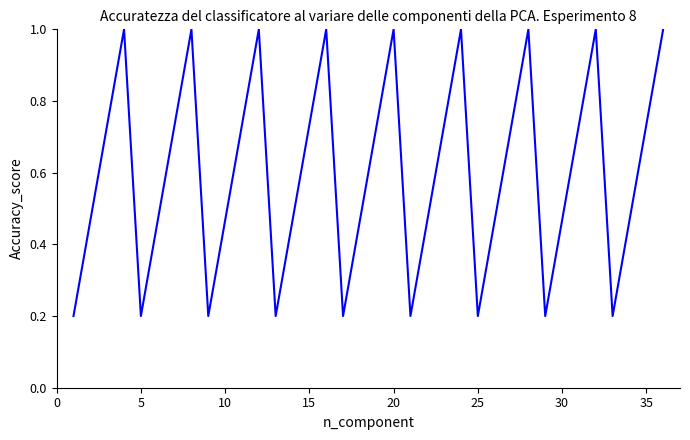

True or false: the data has more than 2 interior local peaks.

True